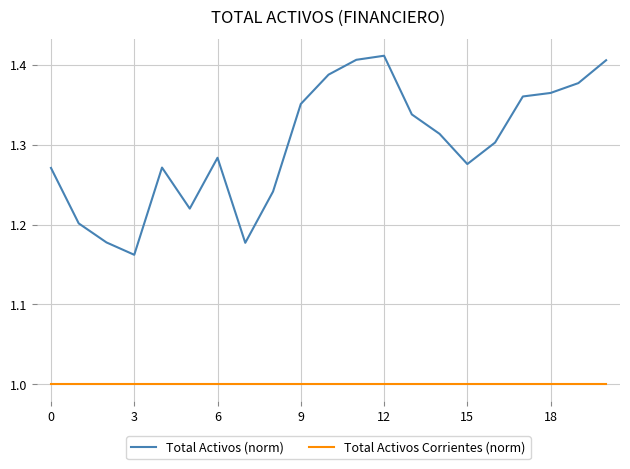

List the series in order of their overall mean, lowest first.

Total Activos Corrientes (norm), Total Activos (norm)